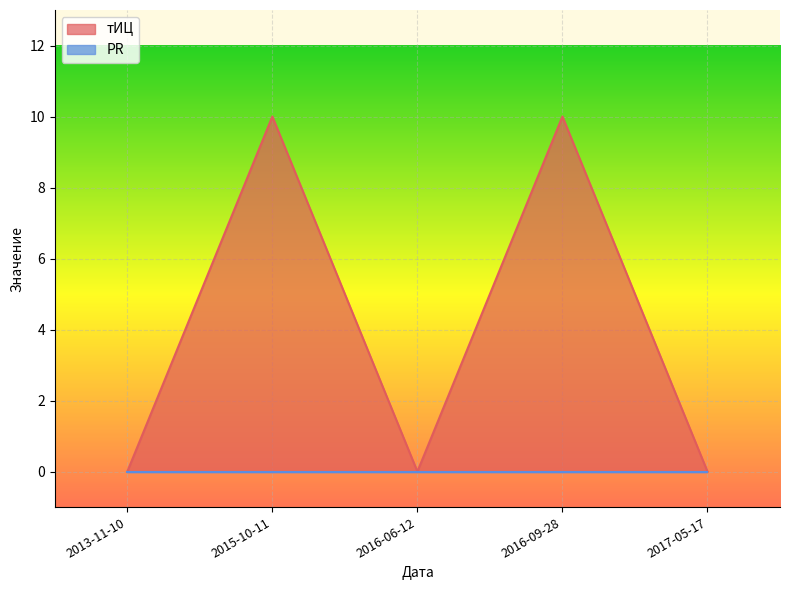

Where is the data nearest to the value 5?

2013-11-10